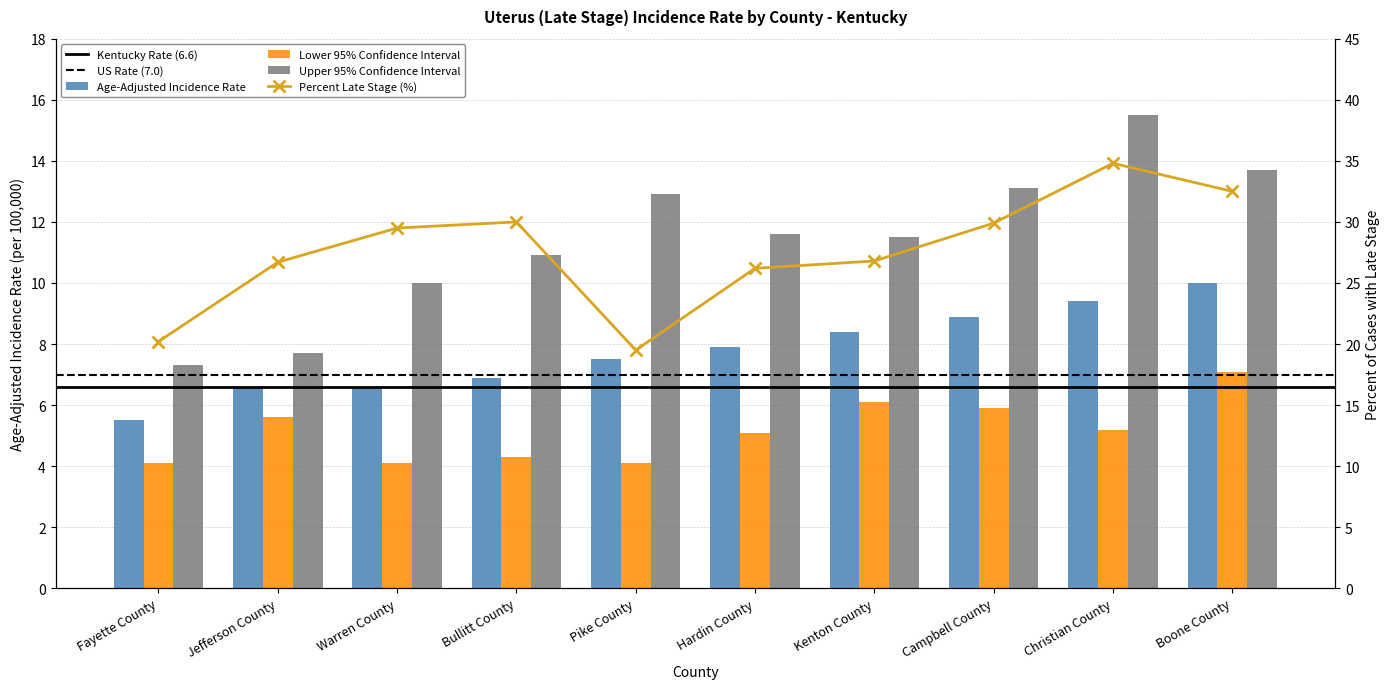

What is the value of the Lower 95% CI bar at the 6th from the left?

5.1